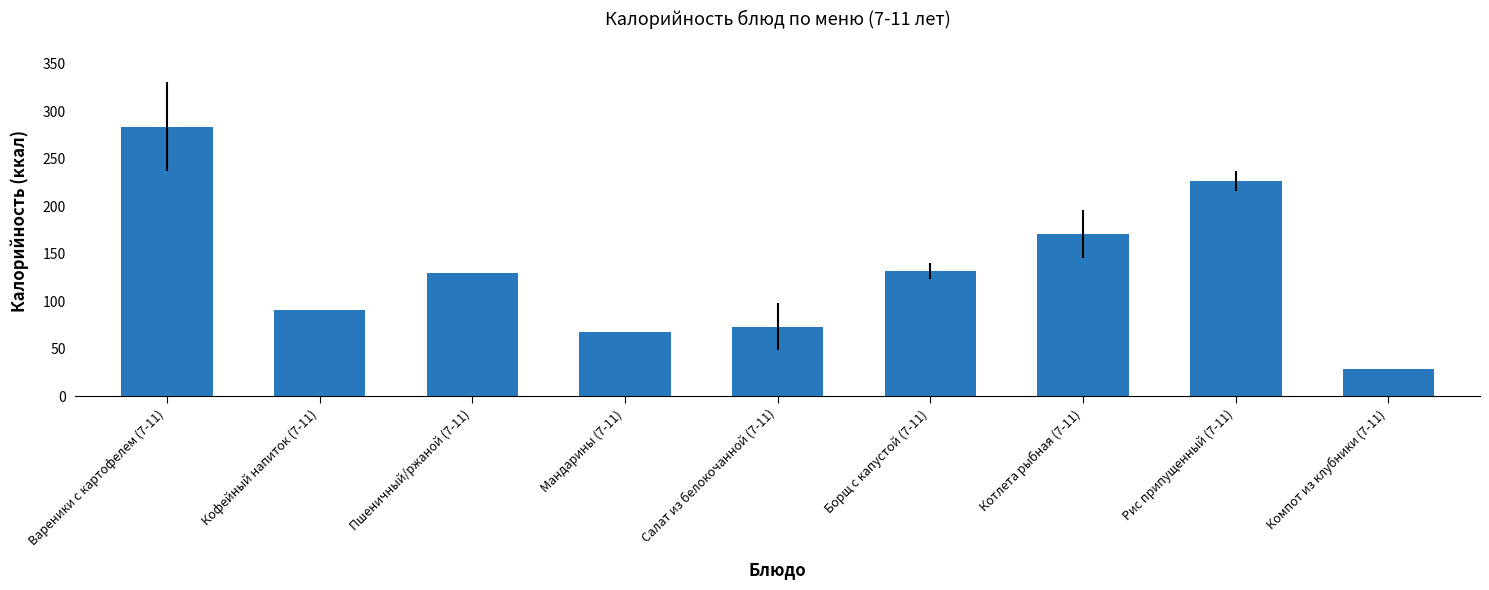

Is it true that the value at Рис припущенный (7-11) is 302.0?

False